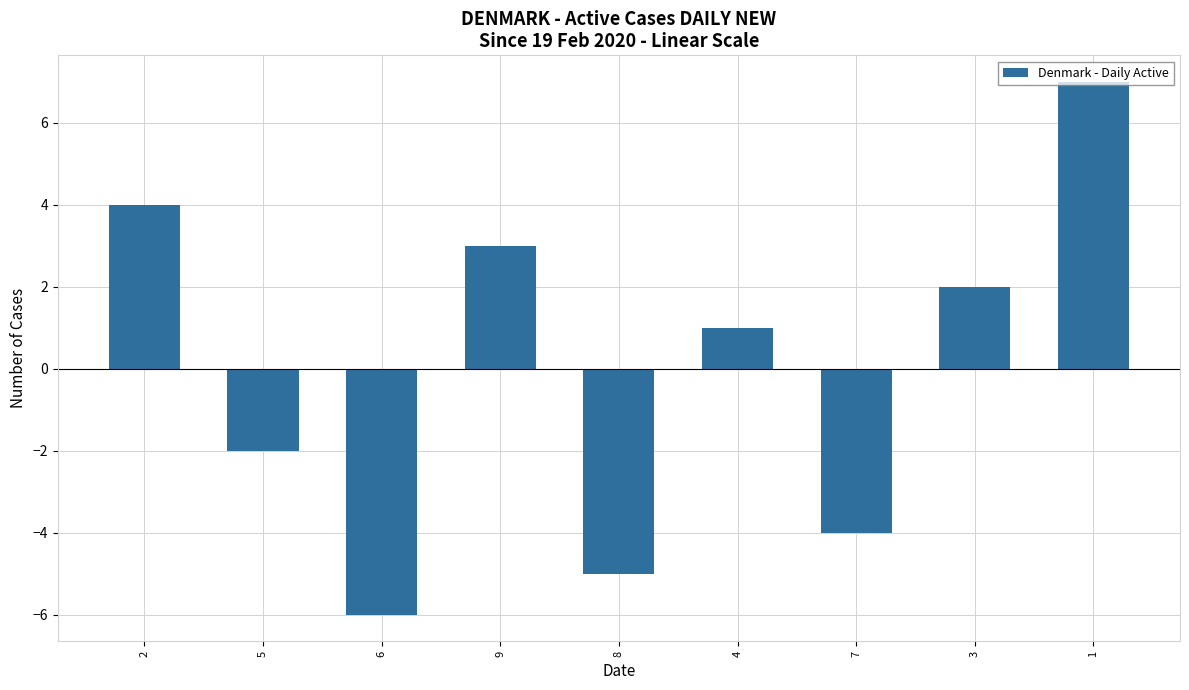

Reading right to left, what are all the values shown in this chart?

7	2	-4	1	-5	3	-6	-2	4